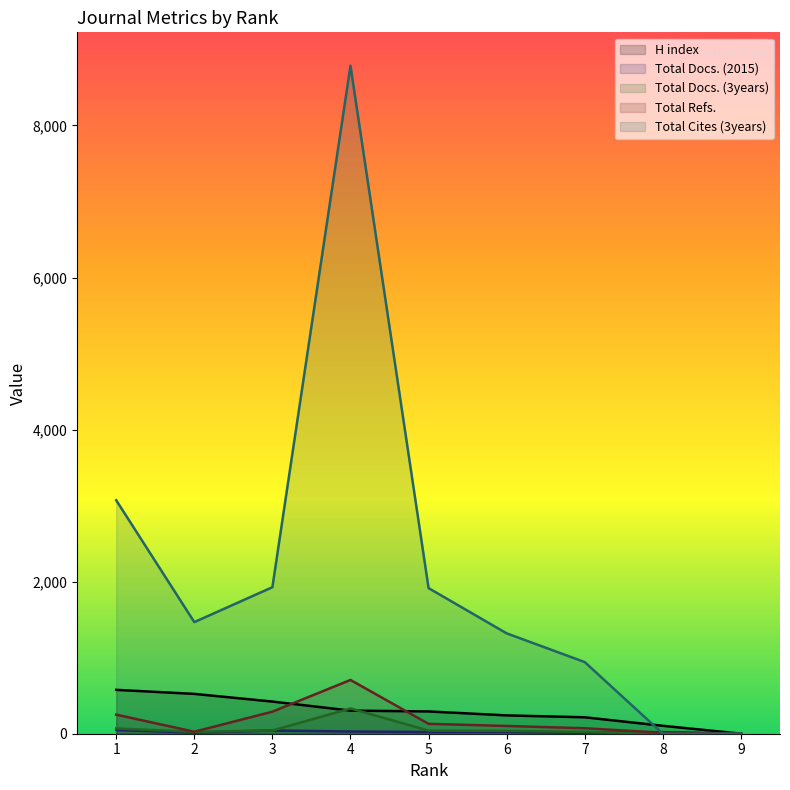

List the labels in order of Total Refs. value, smallest first.

9, 8, 2, 7, 6, 5, 1, 3, 4